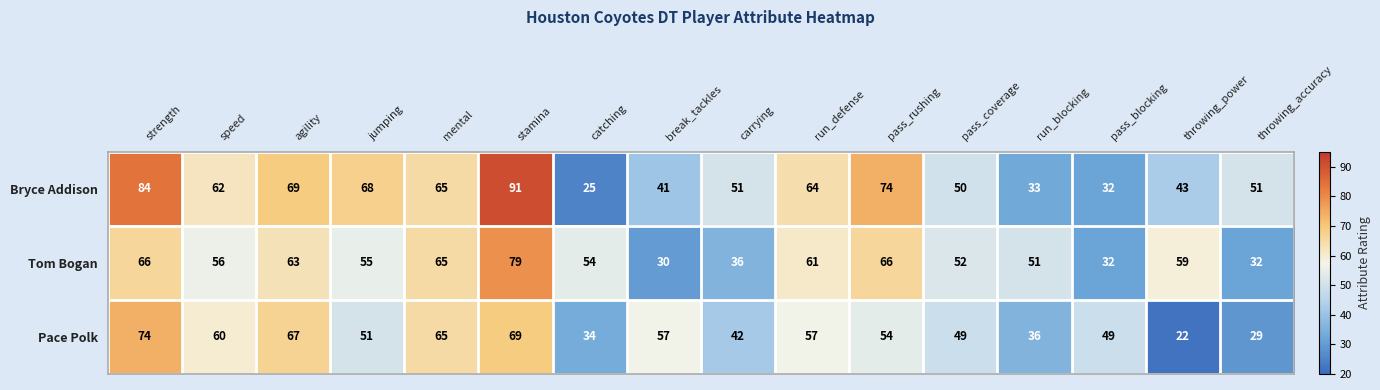

How many distinct data groups are displayed?

3